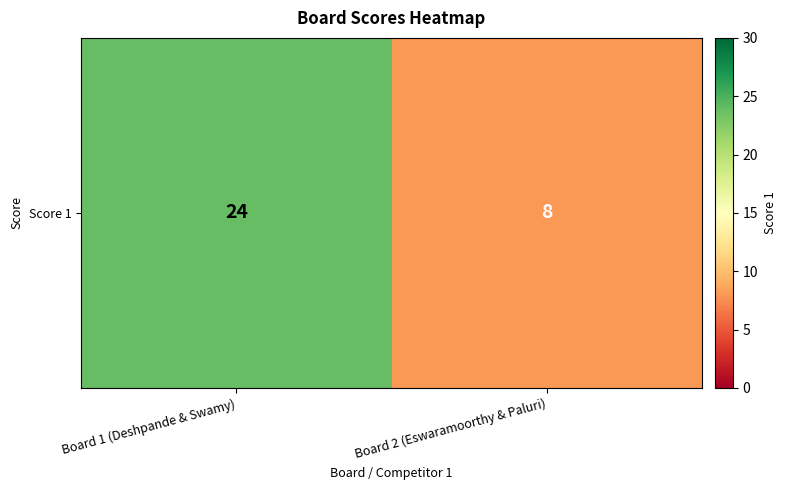

Which label corresponds to the smallest value in the chart?

Board 2 (Eswaramoorthy & Paluri)